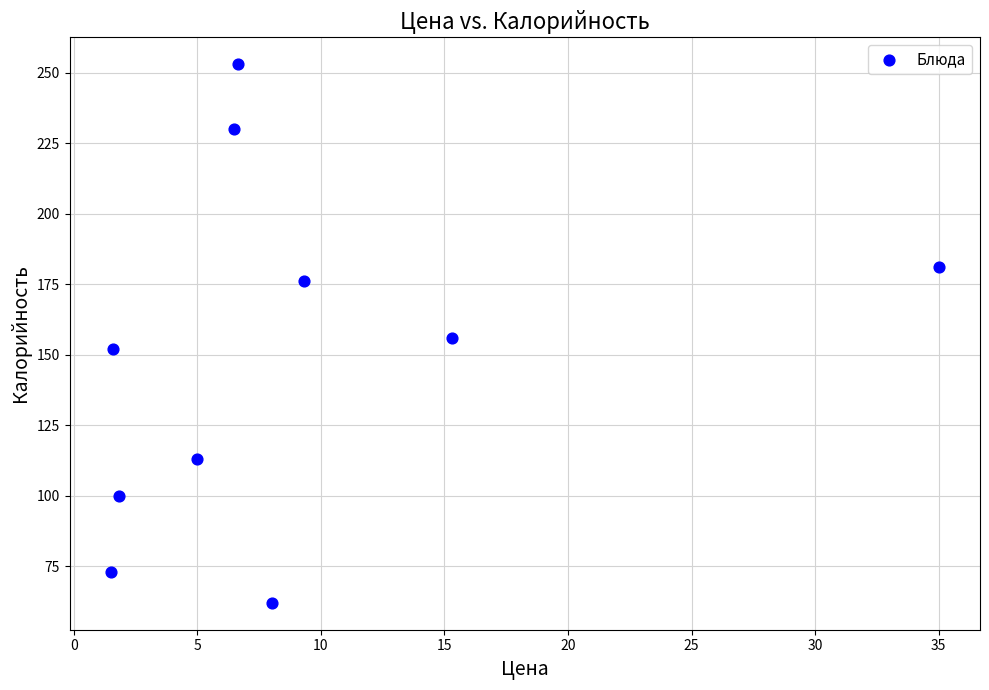

What is the average Y value?

150